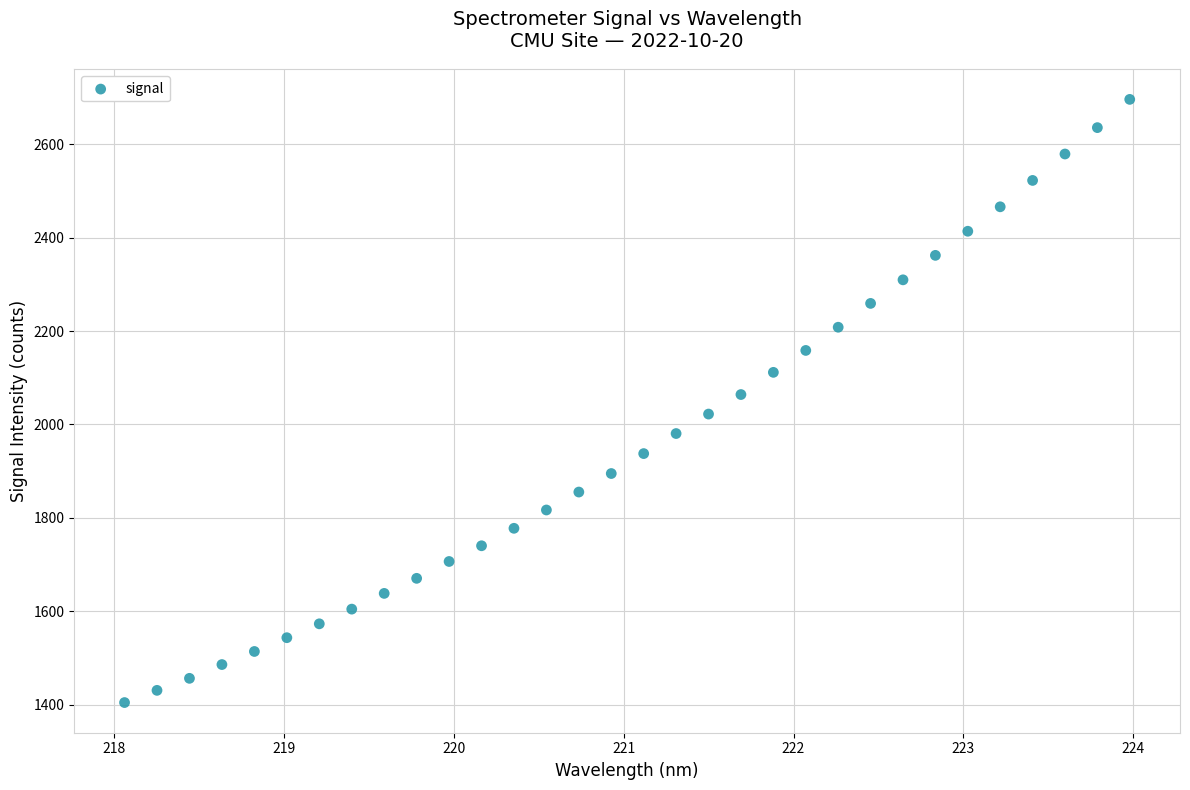

What is the range of Y values (max minus min)?

1291.4